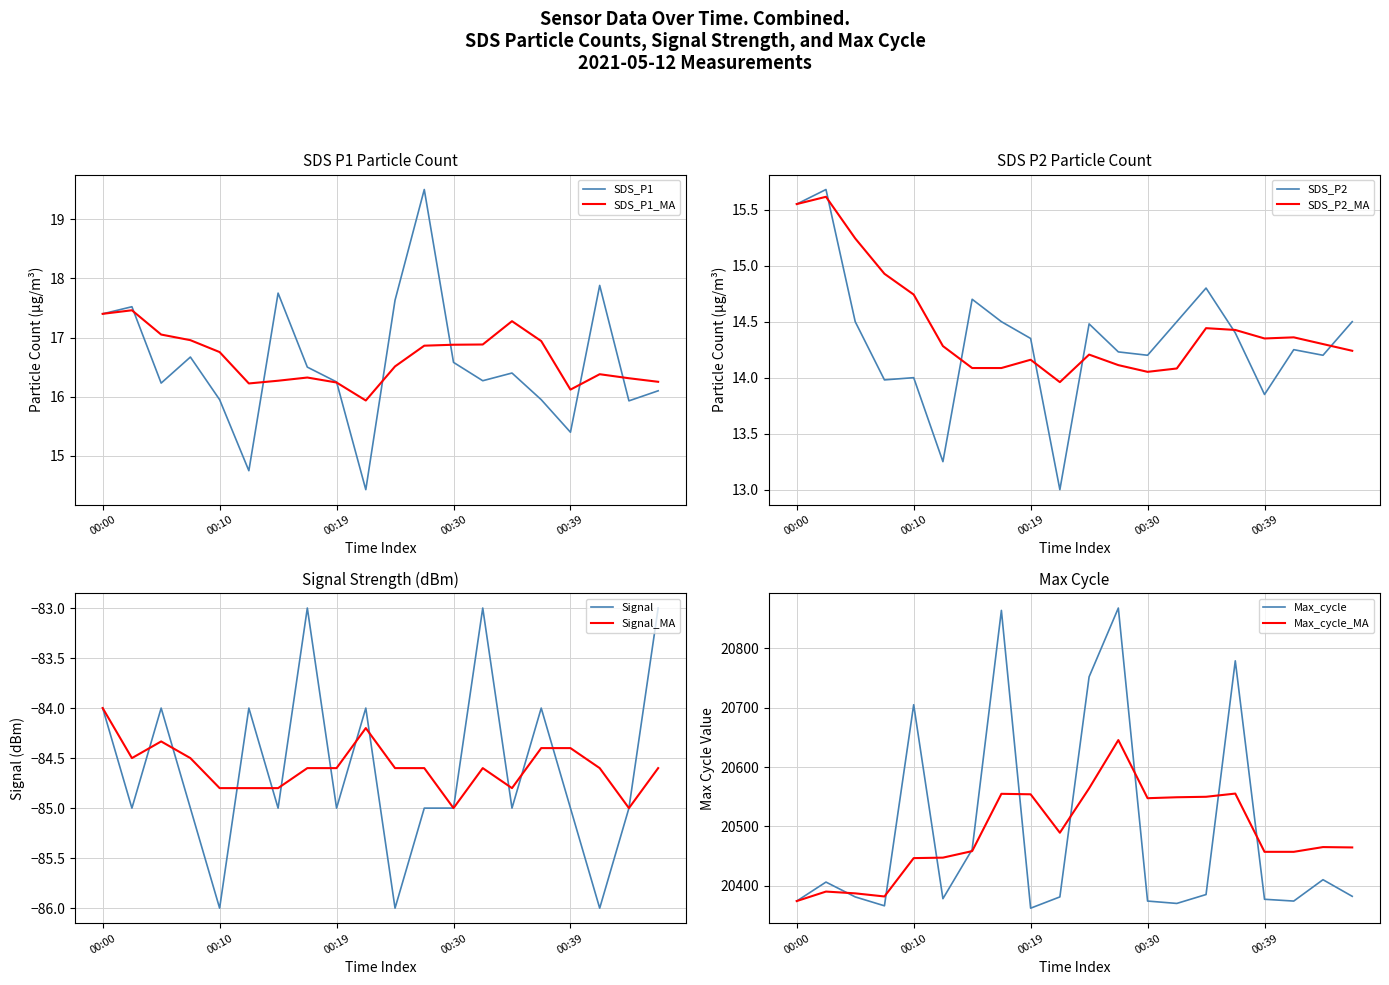

True or false: SDS_P1_MA has a value of 4.5 at 00:00.

False